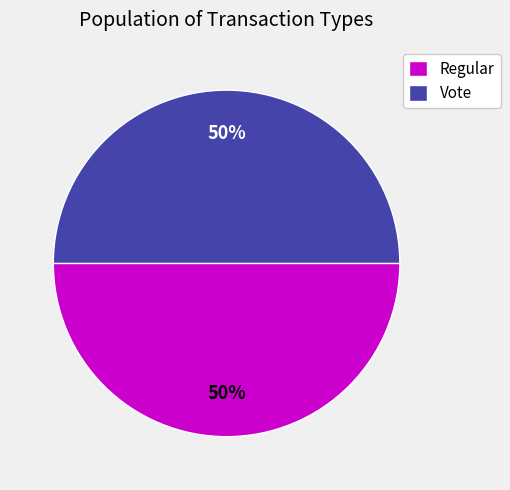

To the nearest percent, what is the average slice percentage?

50%